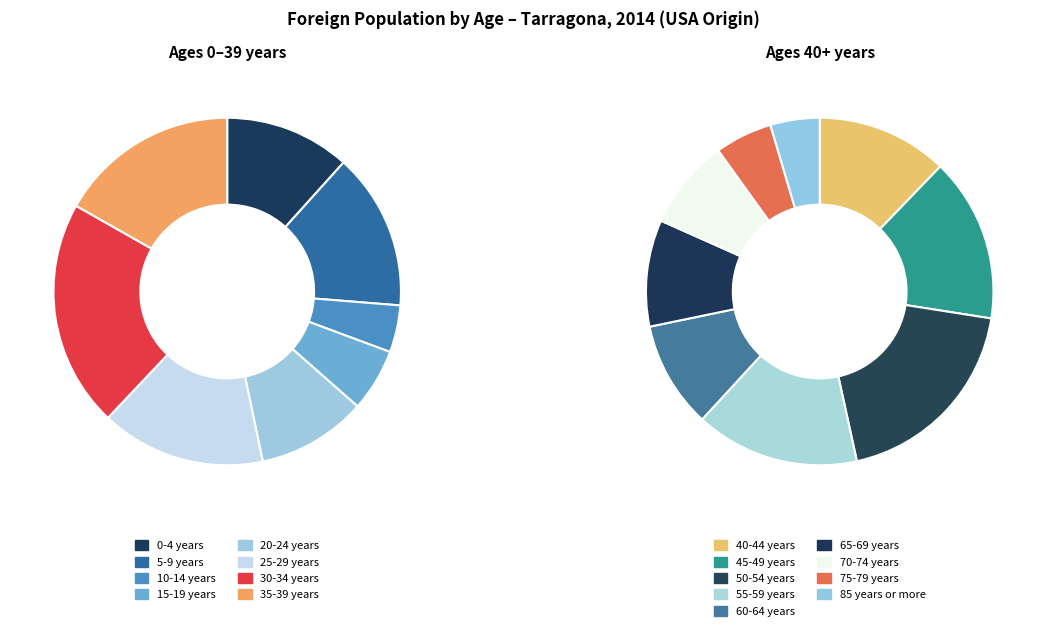

What is the ratio of the value at 30-34 years to the value at 60-64 years?

2.2